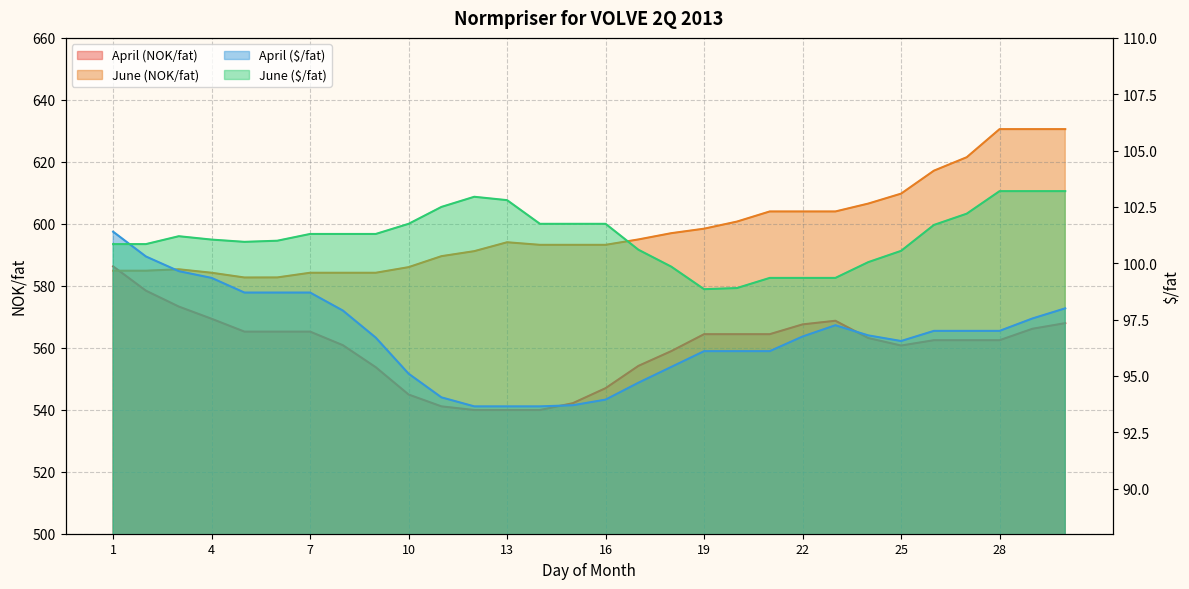

True or false: June (NOK/fat) and April (NOK/fat) intersect in this chart.

True